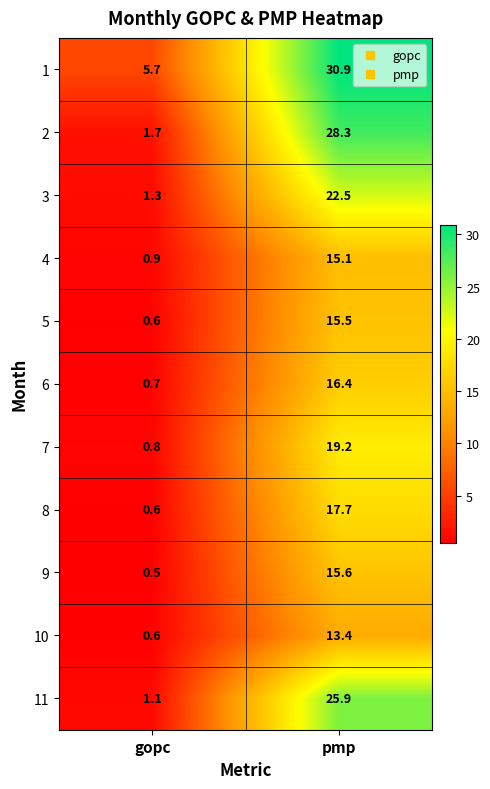

What is the difference between the 5 values at gopc and pmp?

14.9